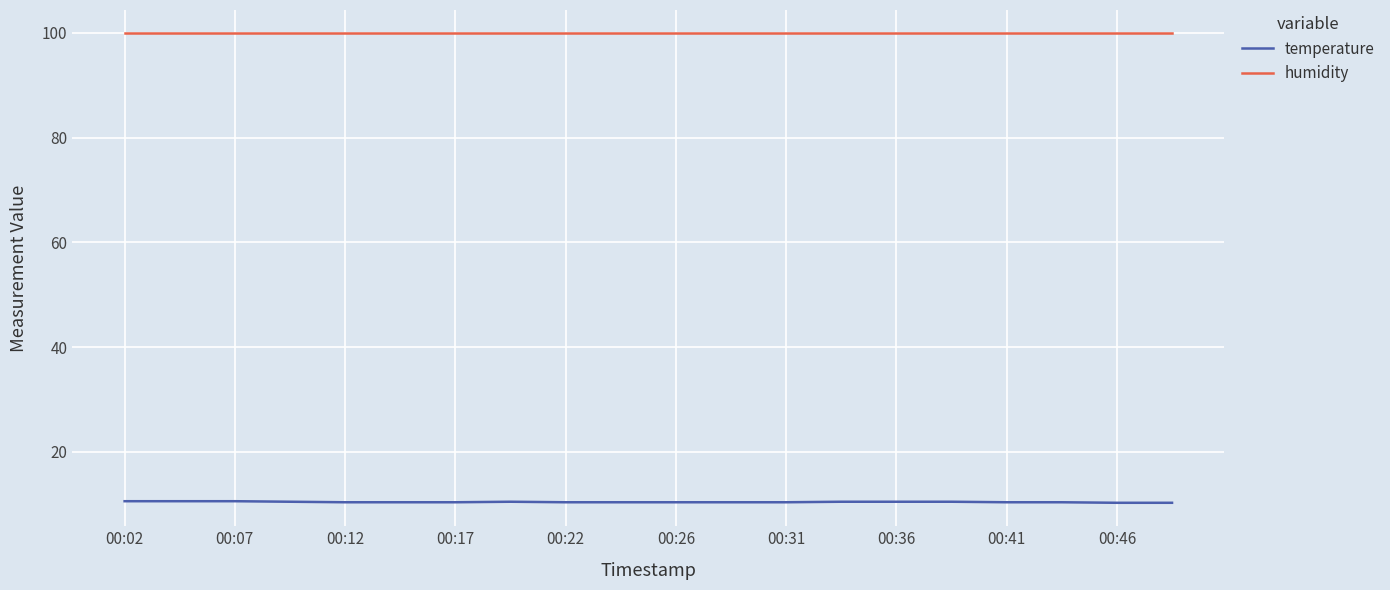

What is the sum of all humidity values?

1998.0